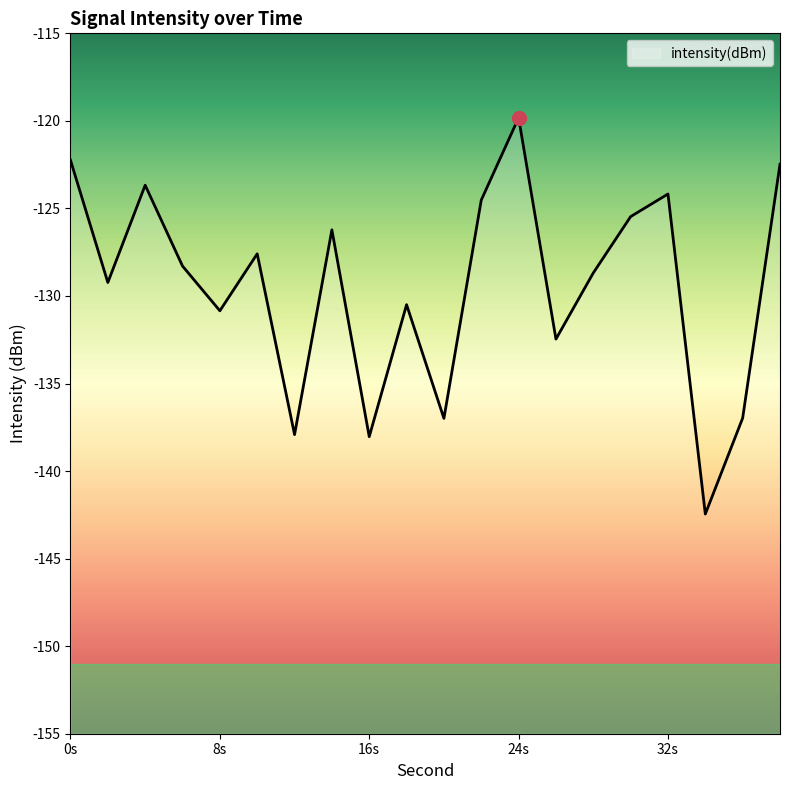

Which label corresponds to the largest value in the chart?

24s